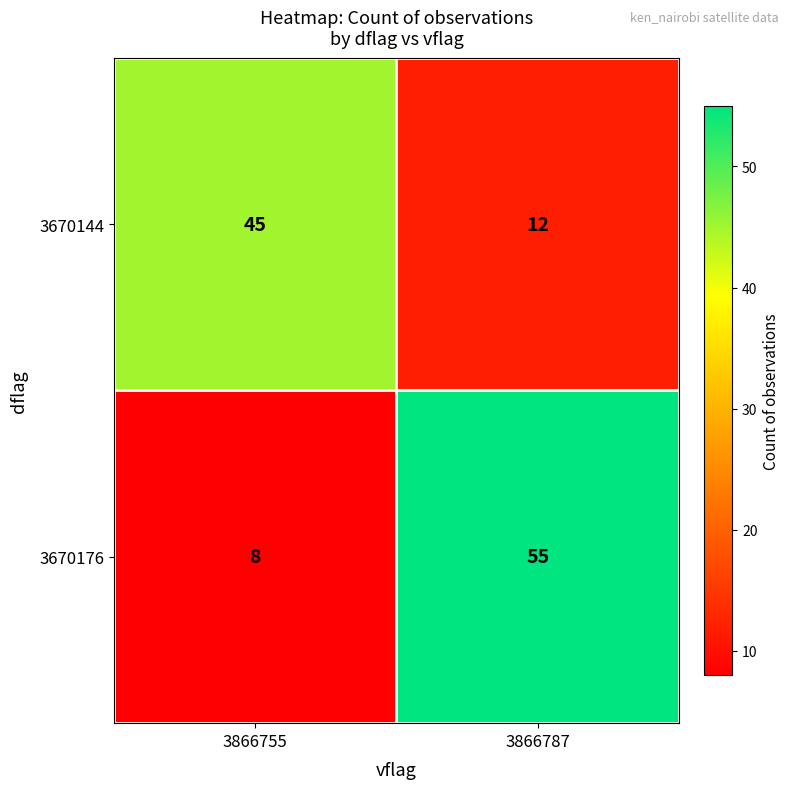

Reading right to left, what are all the values shown in this chart?

3670144: 3866787=12	3866755=45
3670176: 3866787=55	3866755=8